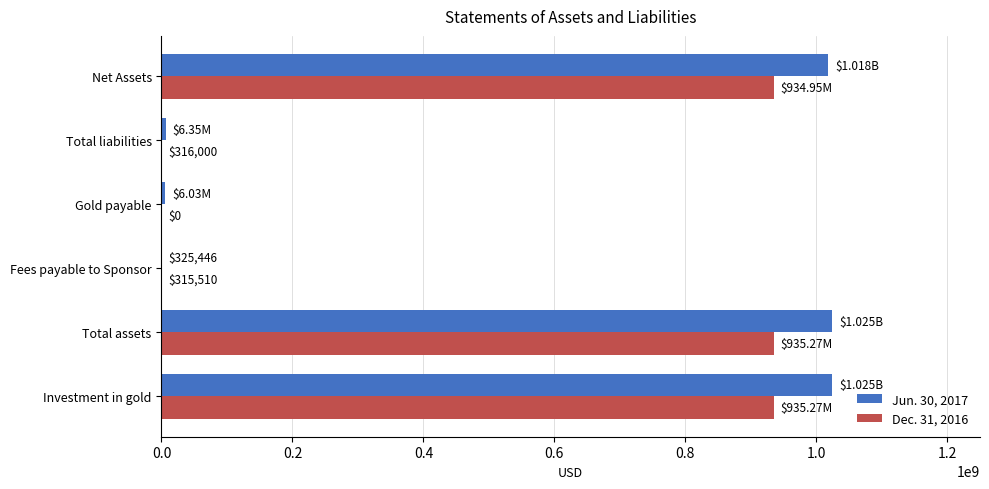

Is the value of Jun. 30, 2017 at Total assets greater than the value of Dec. 31, 2016 at Total assets?

Yes